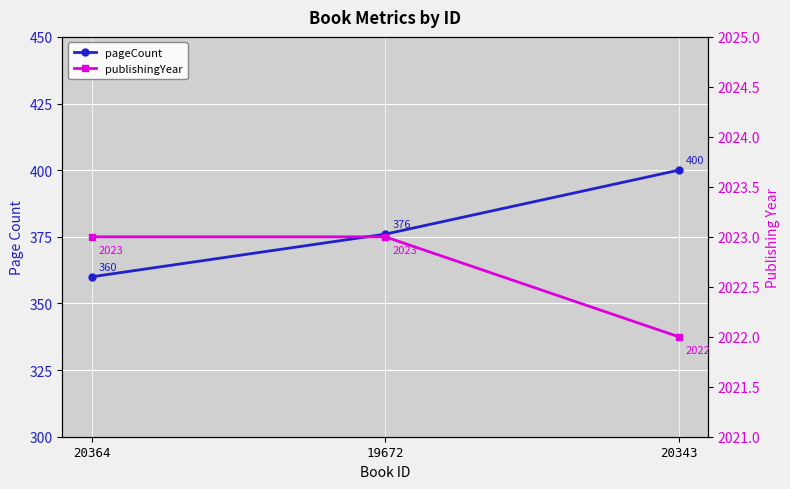

List the series in order of their peak value, lowest first.

pageCount, publishingYear